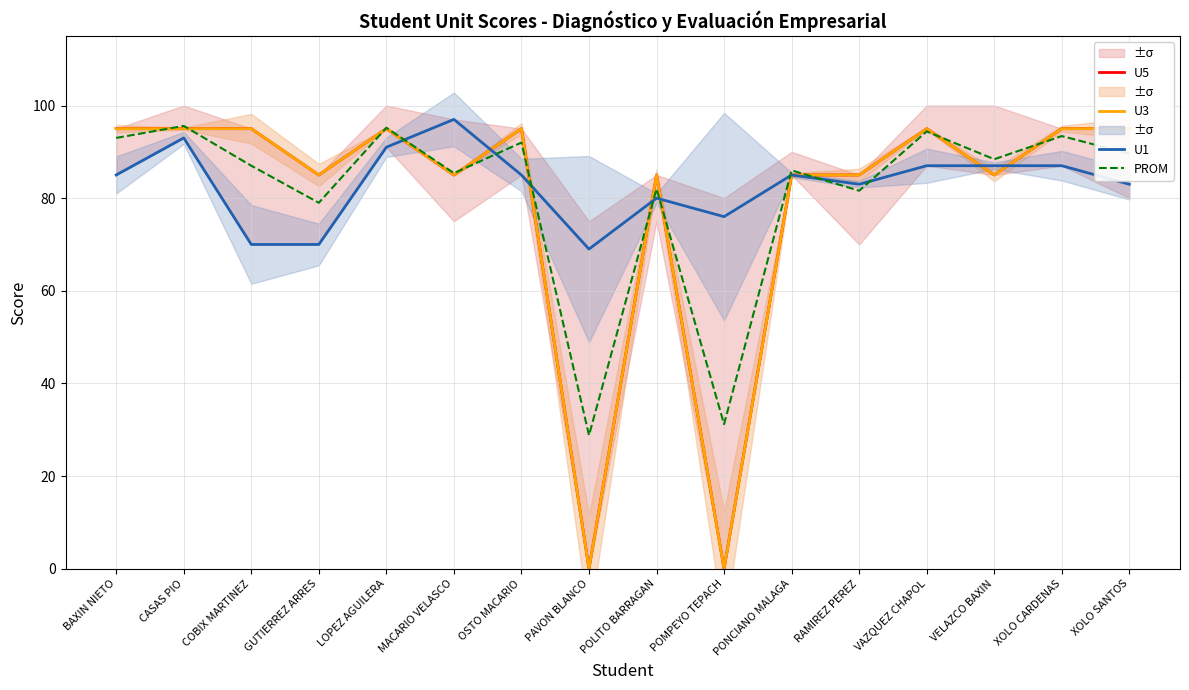

At which label is U1 closest to 83?

RAMIREZ PEREZ